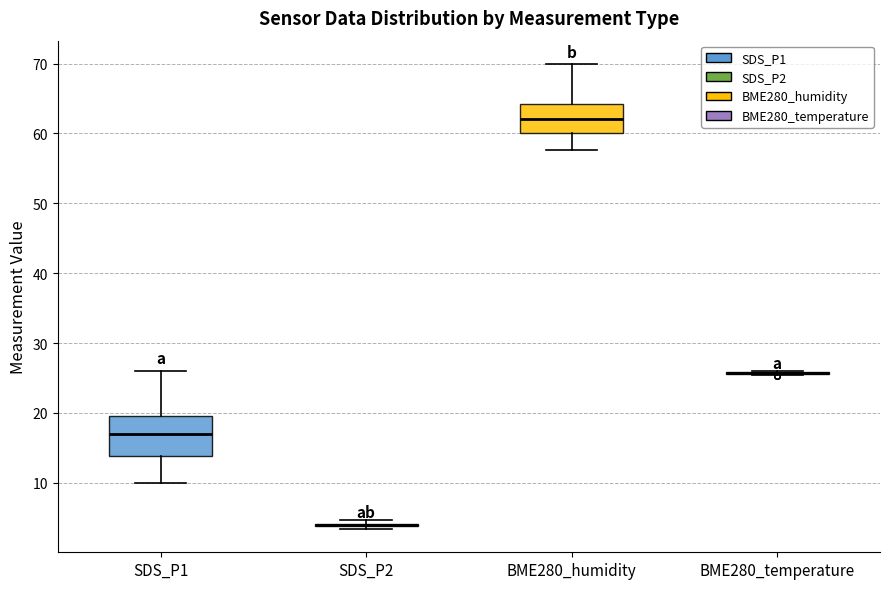

Reading left to right, read every box against the y-axis: the position of its median line, the range the box covers, and the ends of its whiskers. The values are not printed on the chart, so give them approximately, as read against the axis.

SDS_P1: median 17, box 14 to 20, whiskers 10 to 26
SDS_P2: box collapsed to a line at 4, whiskers 3 to 5
BME280_humidity: median 62, box 60 to 64, whiskers 58 to 70
BME280_temperature: box collapsed to a line at 26, whiskers 25 to 26